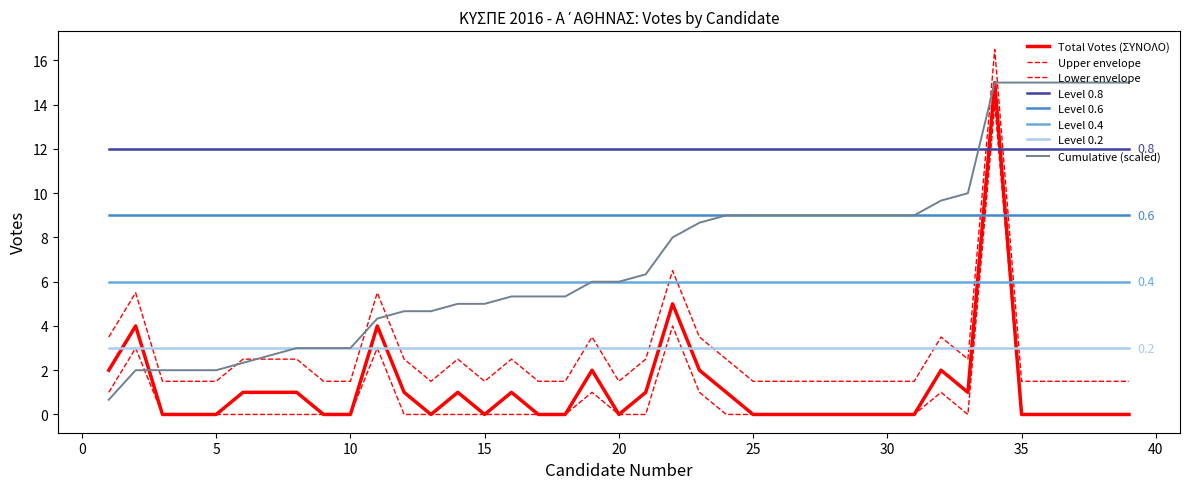

Does the chart have visible grid lines?

No